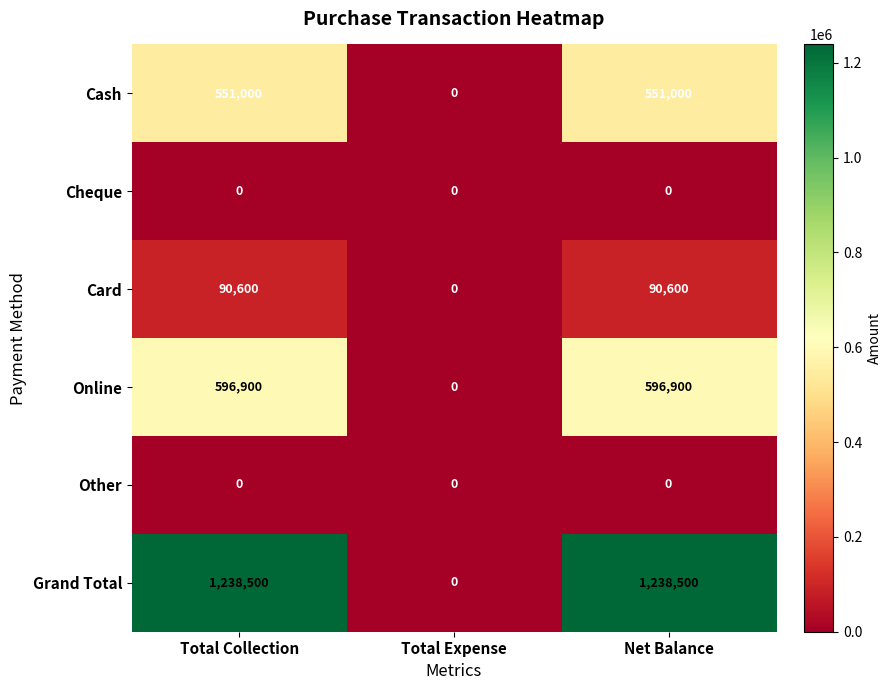

What is the approximate value of Online at Net Balance, to the nearest 100?

596900